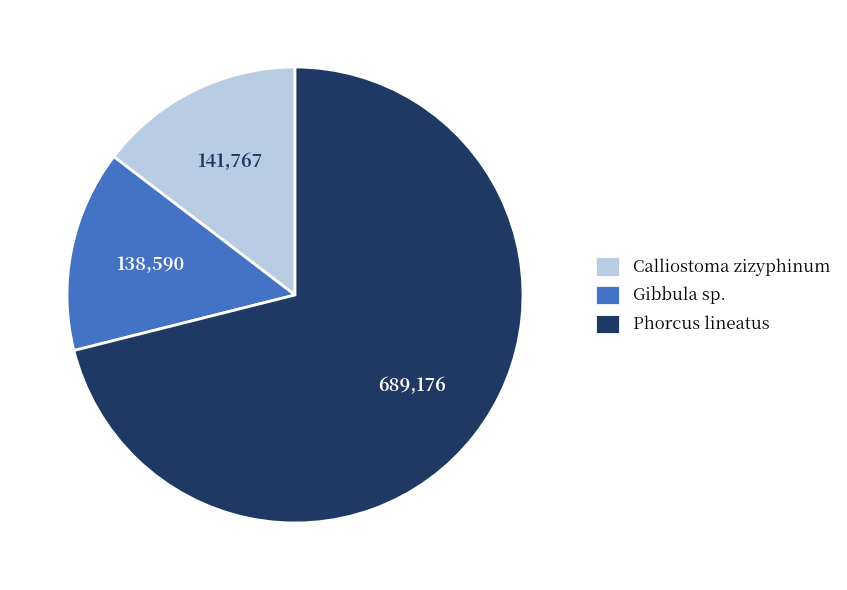

Is it true that Gibbula sp. is 22% of the pie?

False